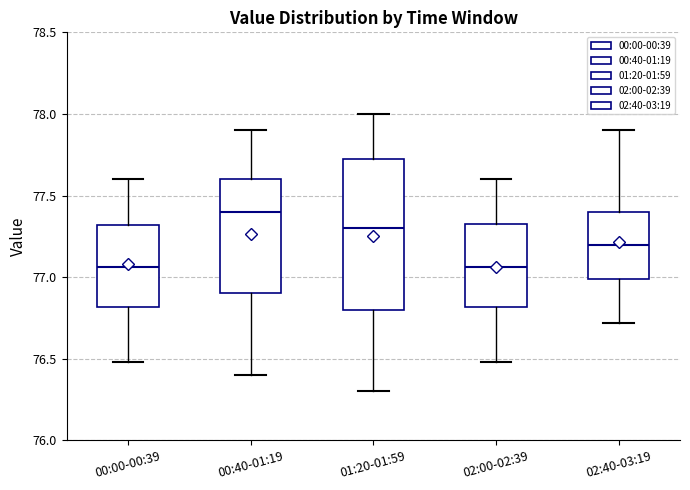

Comparing the boxes themselves (not the whiskers), which one is the tallest?

01:20-01:59